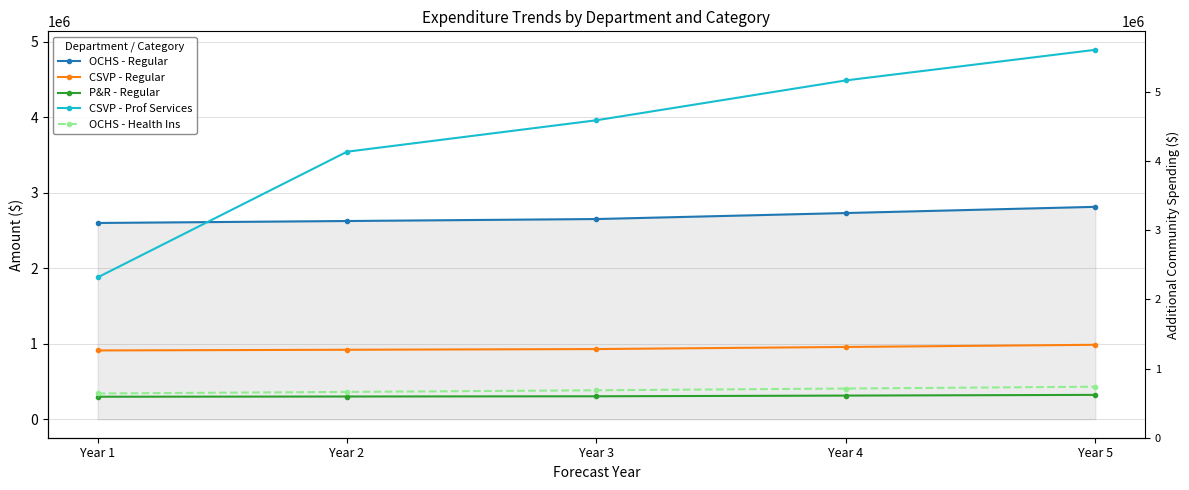

What are all the series names shown in the legend?

OCHS - Regular, CSVP - Regular, P&R - Regular, CSVP - Prof Services, OCHS - Health Ins